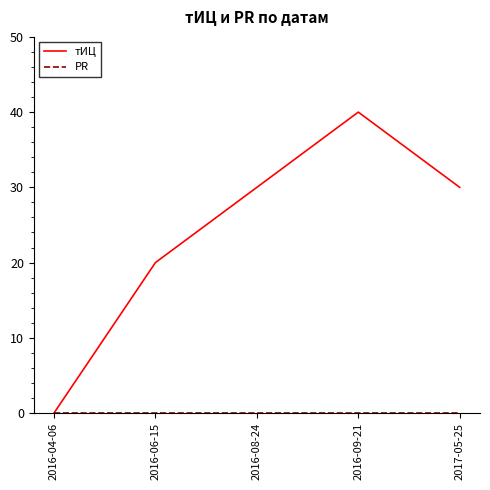

Which series changed the most between 2016-09-21 and 2017-05-25?

тИЦ